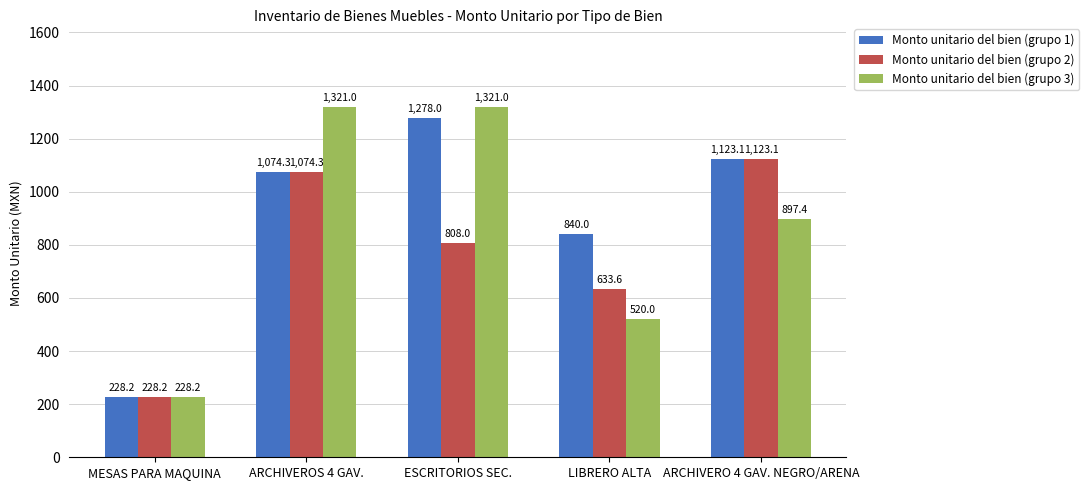

Count the Monto unitario del bien (grupo 3) values in the range 520 to 1321.

4